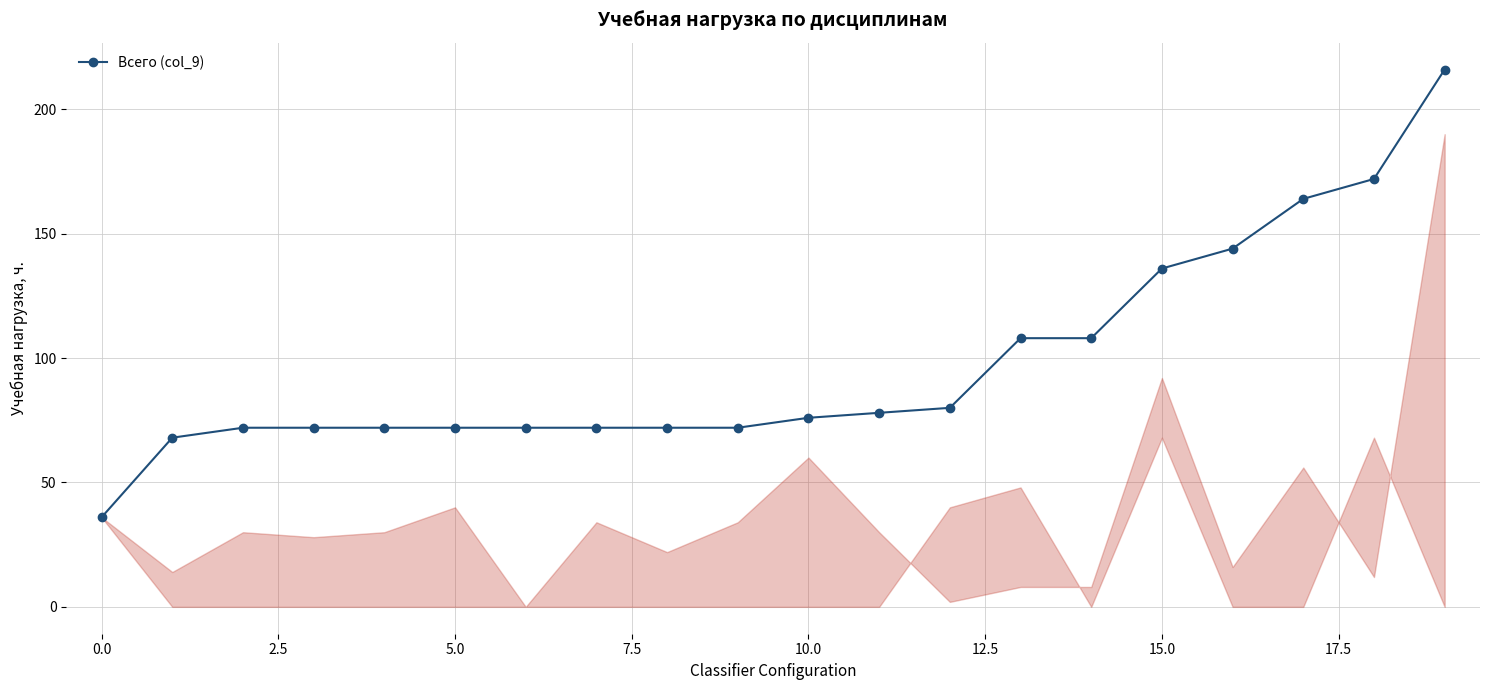

What is the smallest value displayed?

36